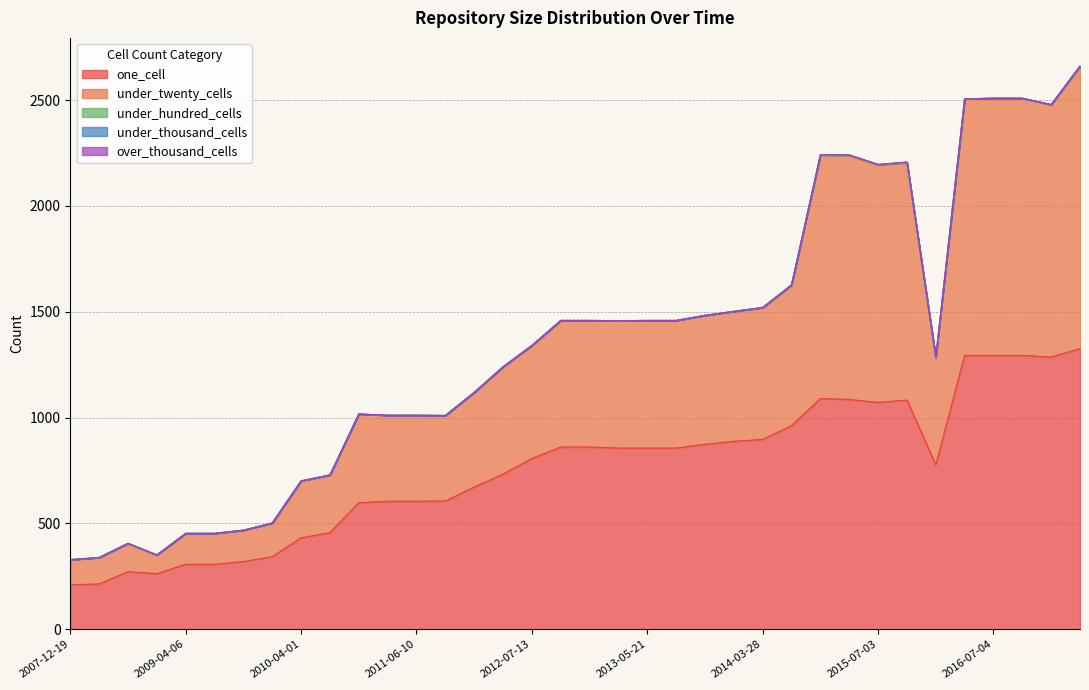

What is the difference between the highest and lowest values at 35?

1294